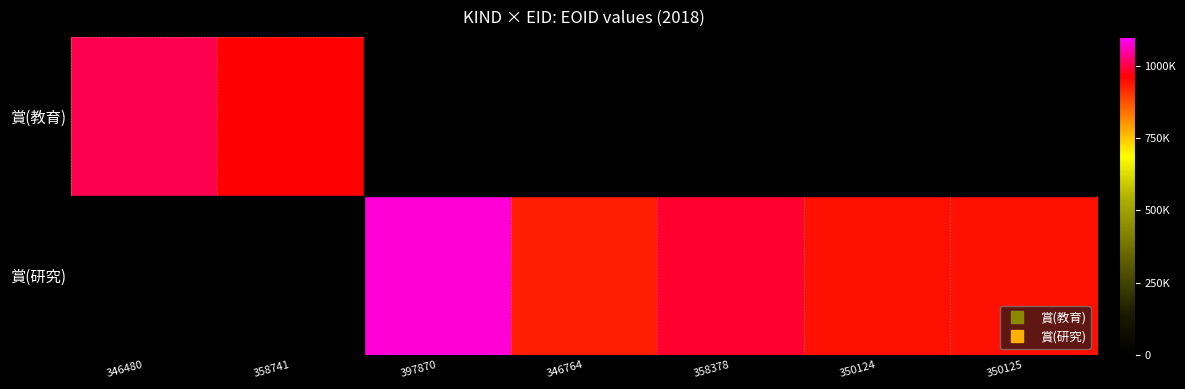

Reading left to right, extract all data points from this chart.

賞(教育): 346480=1004265	358741=960512	397870=0	346764=0	358378=0	350124=0	350125=0
賞(研究): 346480=0	358741=0	397870=1077164	346764=928422	358378=987571	350124=941947	350125=941948